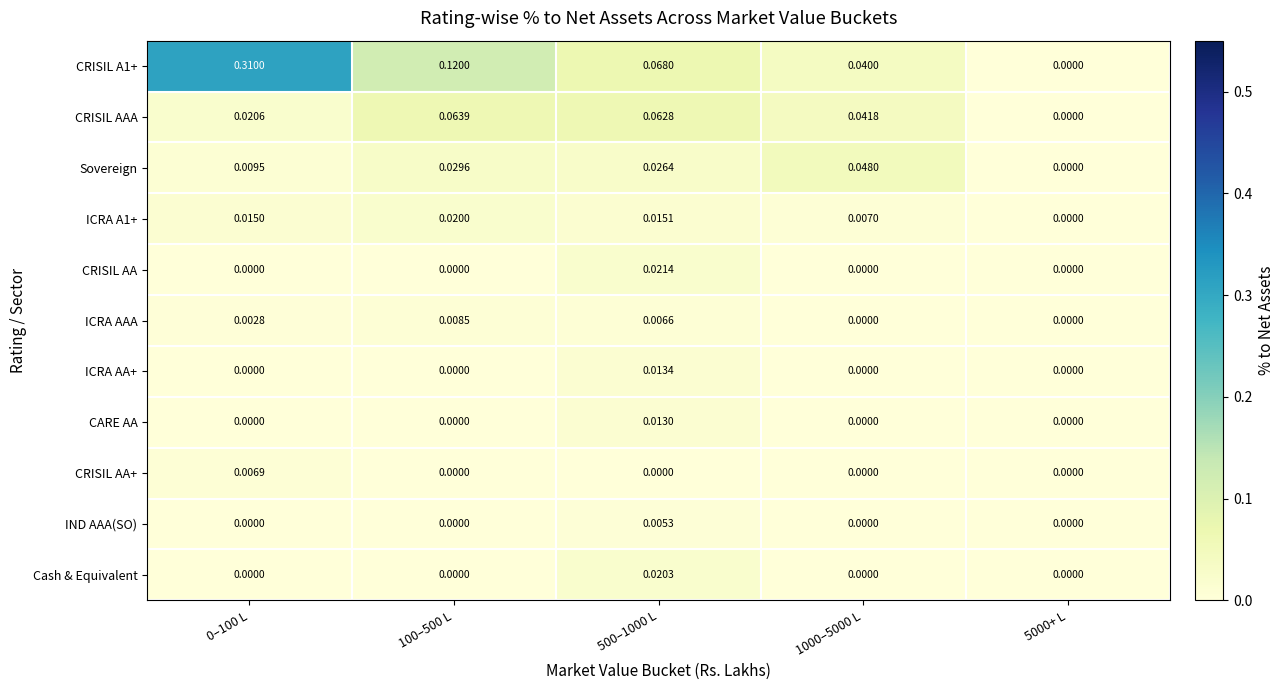

Which series changed the most between 1000–5000 L and 5000+ L?

Sovereign